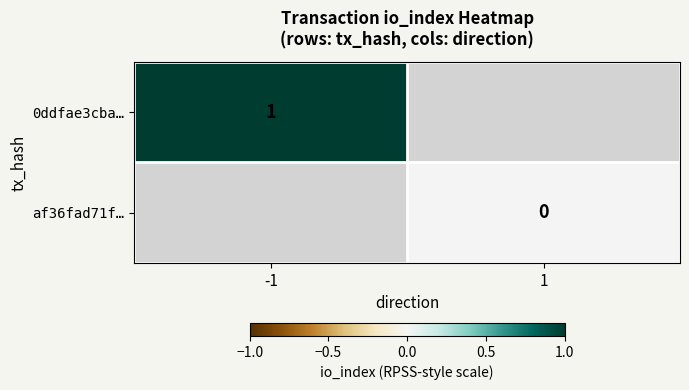

True or false: 0ddfae3cba… has a value of 1.7 at -1.

False